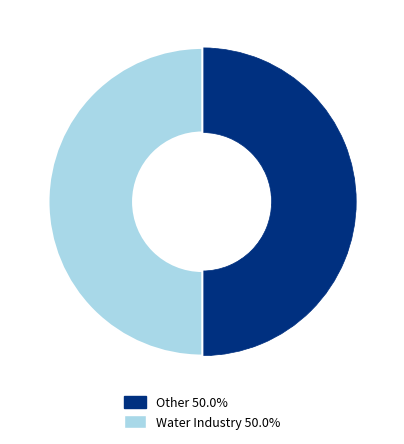

Approximately how many times larger is the value at Water Industry compared to Other?

1.0